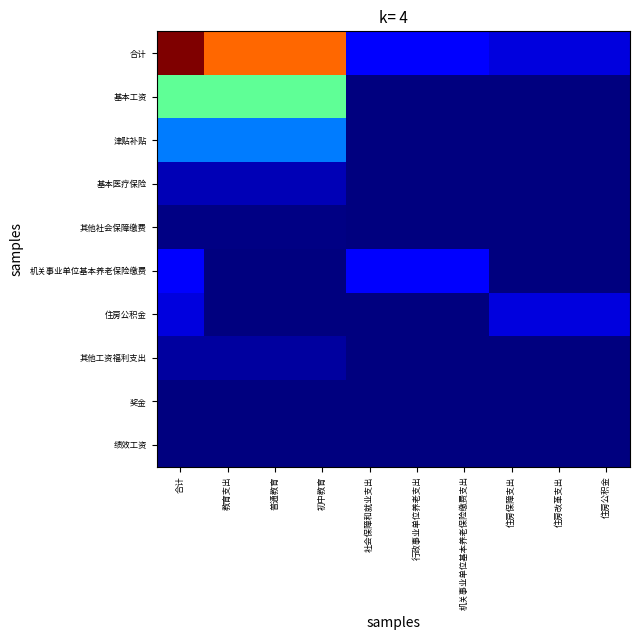

Reading left to right, what are all the values shown in this chart?

合计: 合计=3991110.8	教育支出=3192297.7	普通教育=3192297.7	初中教育=3192297.7	社会保障和就业支出=456464.6	行政事业单位养老支出=456464.6	机关事业单位基本养老保险缴费支出=456464.6	住房保障支出=342348.5	住房改革支出=342348.5	住房公积金=342348.5
基本工资: 合计=1859316.0	教育支出=1859316.0	普通教育=1859316.0	初中教育=1859316.0	社会保障和就业支出=0.0	行政事业单位养老支出=0.0	机关事业单位基本养老保险缴费支出=0.0	住房保障支出=0.0	住房改革支出=0.0	住房公积金=0.0
津贴补贴: 合计=993588.0	教育支出=993588.0	普通教育=993588.0	初中教育=993588.0	社会保障和就业支出=0.0	行政事业单位养老支出=0.0	机关事业单位基本养老保险缴费支出=0.0	住房保障支出=0.0	住房改革支出=0.0	住房公积金=0.0
基本医疗保险: 合计=199703.3	教育支出=199703.3	普通教育=199703.3	初中教育=199703.3	社会保障和就业支出=0.0	行政事业单位养老支出=0.0	机关事业单位基本养老保险缴费支出=0.0	住房保障支出=0.0	住房改革支出=0.0	住房公积金=0.0
其他社会保障缴费: 合计=28131.4	教育支出=28131.4	普通教育=28131.4	初中教育=28131.4	社会保障和就业支出=0.0	行政事业单位养老支出=0.0	机关事业单位基本养老保险缴费支出=0.0	住房保障支出=0.0	住房改革支出=0.0	住房公积金=0.0
机关事业单位基本养老保险缴费: 合计=456464.6	教育支出=0.0	普通教育=0.0	初中教育=0.0	社会保障和就业支出=456464.6	行政事业单位养老支出=456464.6	机关事业单位基本养老保险缴费支出=456464.6	住房保障支出=0.0	住房改革支出=0.0	住房公积金=0.0
住房公积金: 合计=342348.5	教育支出=0.0	普通教育=0.0	初中教育=0.0	社会保障和就业支出=0.0	行政事业单位养老支出=0.0	机关事业单位基本养老保险缴费支出=0.0	住房保障支出=342348.5	住房改革支出=342348.5	住房公积金=342348.5
其他工资福利支出: 合计=111559.0	教育支出=111559.0	普通教育=111559.0	初中教育=111559.0	社会保障和就业支出=0.0	行政事业单位养老支出=0.0	机关事业单位基本养老保险缴费支出=0.0	住房保障支出=0.0	住房改革支出=0.0	住房公积金=0.0
奖金: 合计=0.0	教育支出=0.0	普通教育=0.0	初中教育=0.0	社会保障和就业支出=0.0	行政事业单位养老支出=0.0	机关事业单位基本养老保险缴费支出=0.0	住房保障支出=0.0	住房改革支出=0.0	住房公积金=0.0
绩效工资: 合计=0.0	教育支出=0.0	普通教育=0.0	初中教育=0.0	社会保障和就业支出=0.0	行政事业单位养老支出=0.0	机关事业单位基本养老保险缴费支出=0.0	住房保障支出=0.0	住房改革支出=0.0	住房公积金=0.0